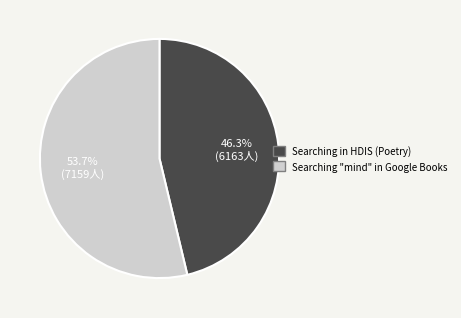

Which slice is the largest?

Searching "mind" in Google Books